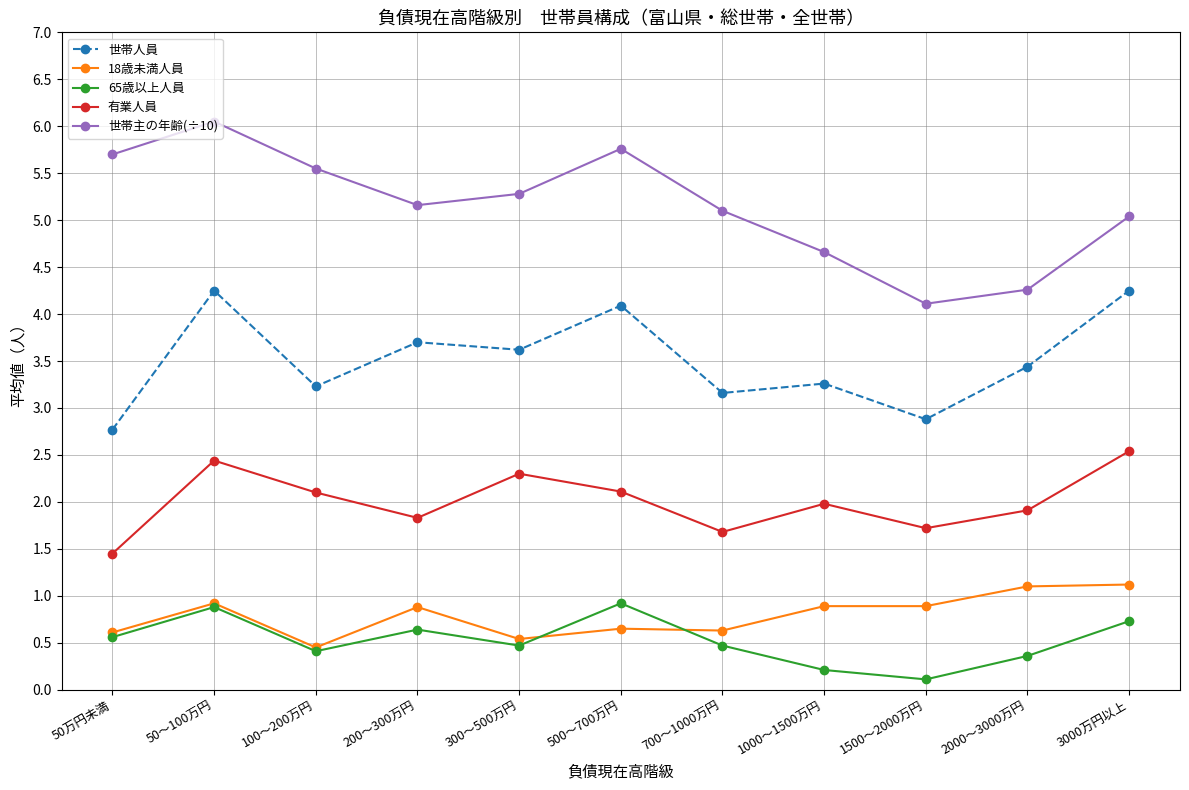

Rank the series at 3000万円以上 from lowest to highest value.

65歳以上人員, 18歳未満人員, 有業人員, 世帯人員, 世帯主の年齢(÷10)